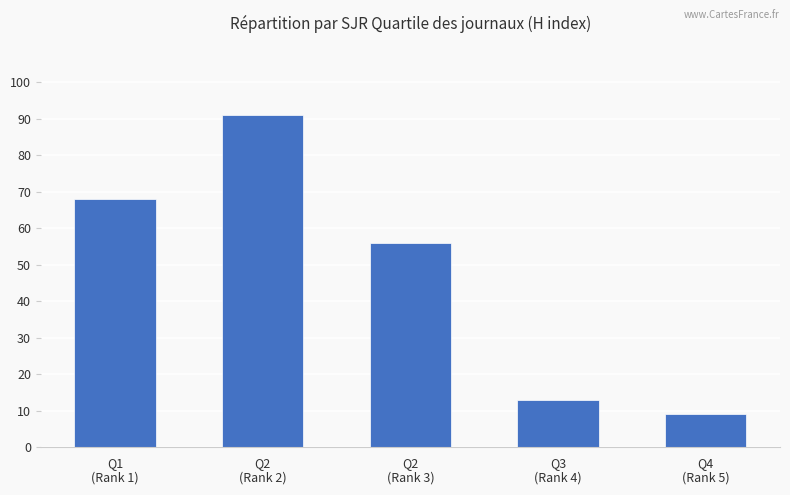

What is the difference between the values at Q2
(Rank 3) and Q3
(Rank 4)?

43